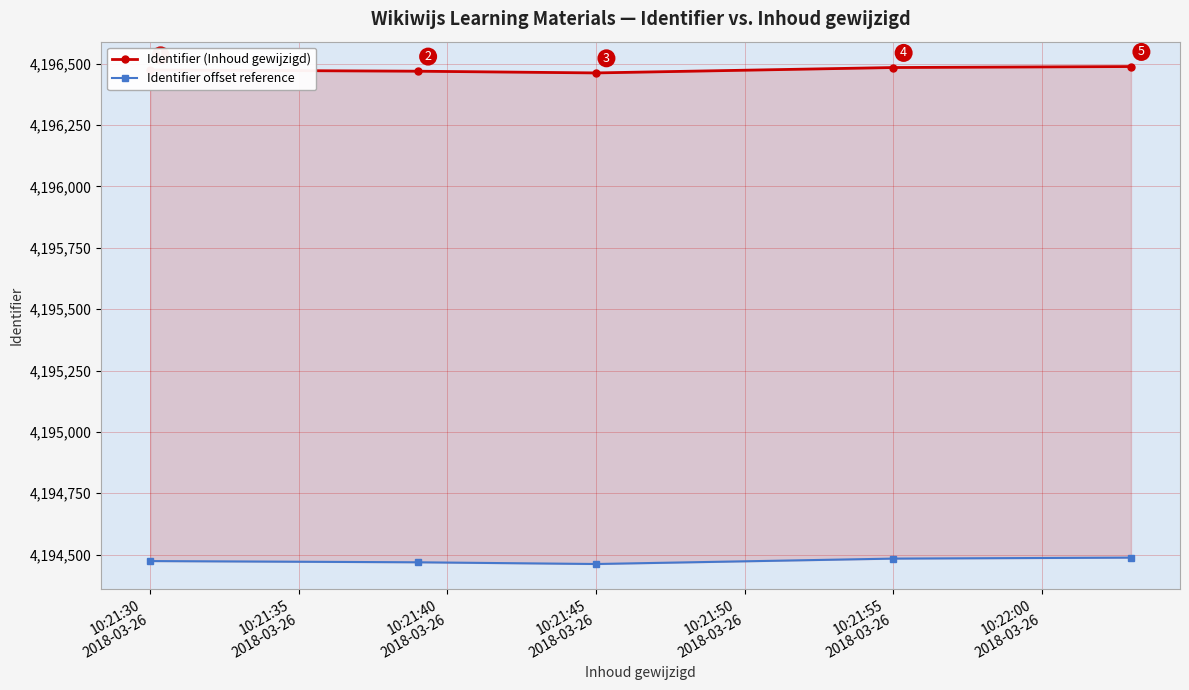

What is the label of the 5th point from the right?

10:21:30
2018-03-26